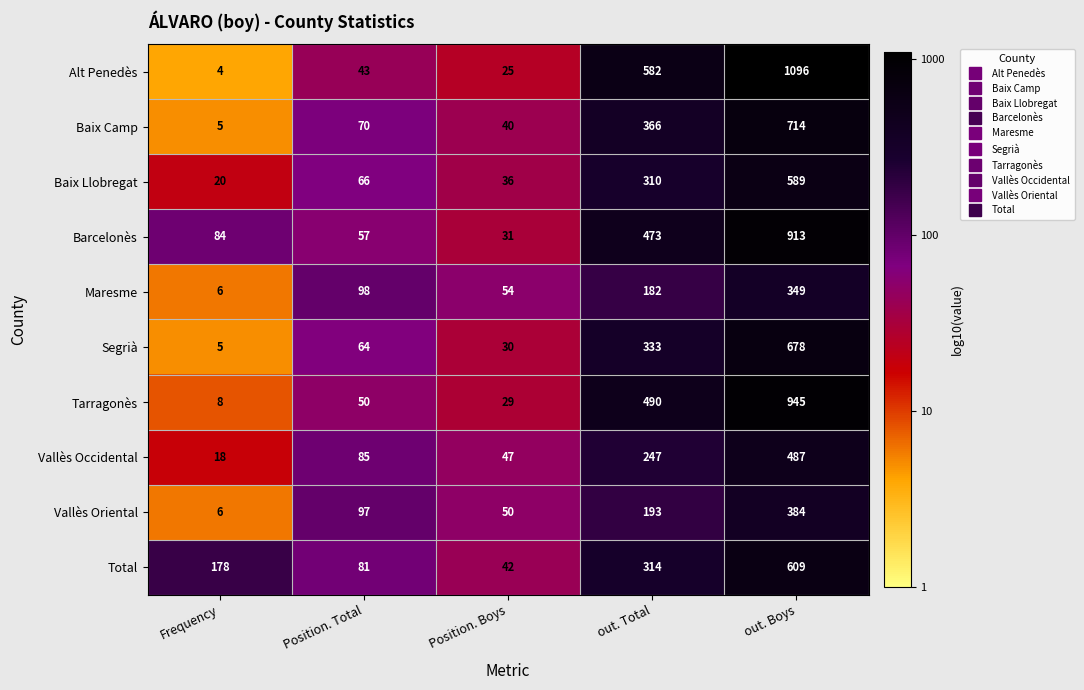

Rank the series at Position. Boys from highest to lowest value.

Maresme, Vallès Oriental, Vallès Occidental, Total, Baix Camp, Baix Llobregat, Barcelonès, Segrià, Tarragonès, Alt Penedès